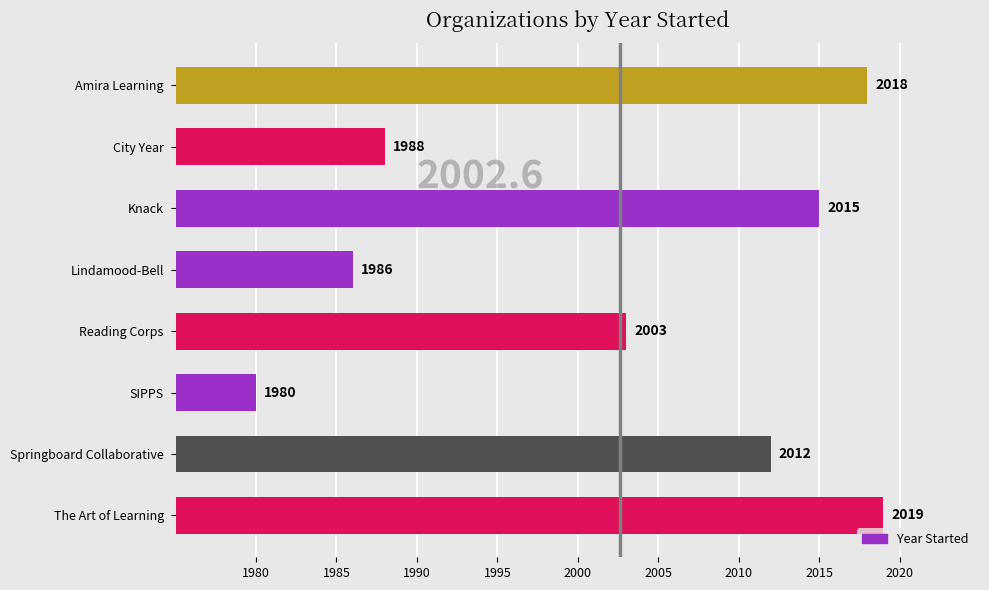

What is the difference between the maximum and minimum values?

39